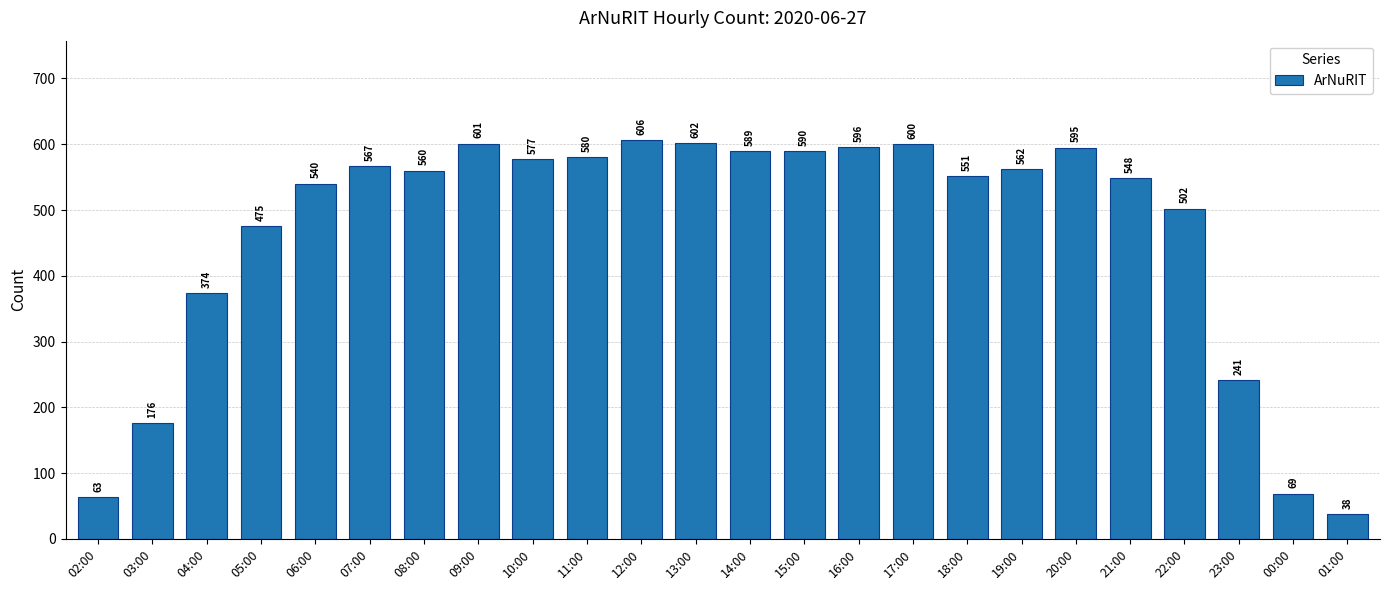

What is the label of the 15th bar from the right?

11:00